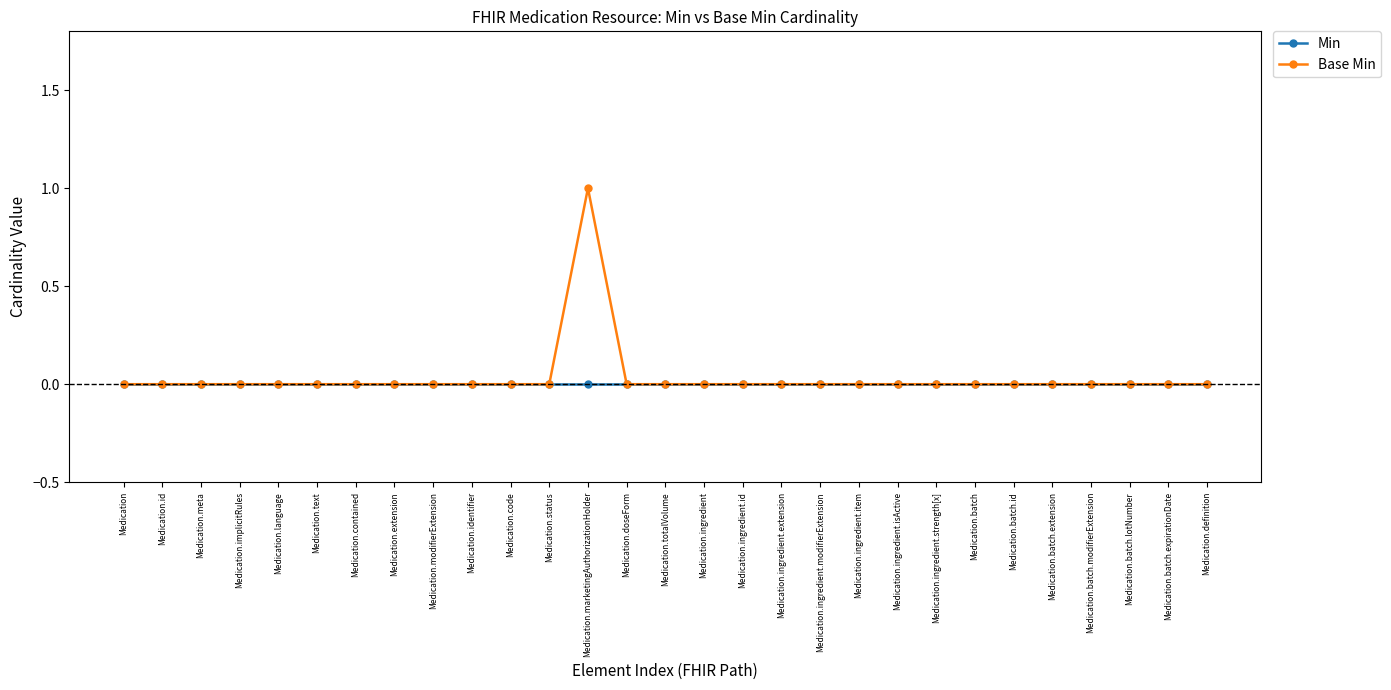

Reading left to right, what are all the values shown in this chart?

Min: 0	0	0	0	0	0	0	0	0	0	0	0	0	0	0	0	0	0	0	0	0	0	0	0	0	0	0	0	0
Base Min: 0	0	0	0	0	0	0	0	0	0	0	0	1	0	0	0	0	0	0	0	0	0	0	0	0	0	0	0	0